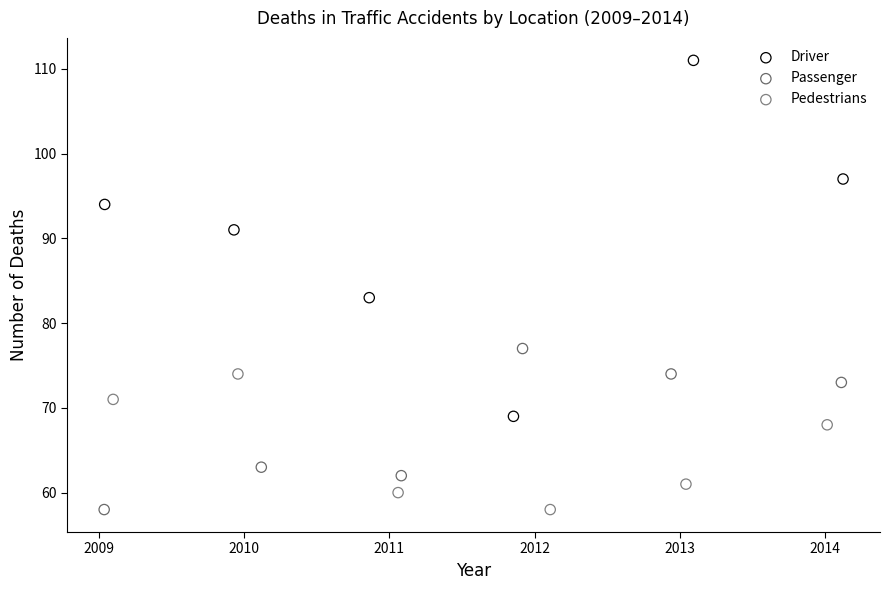

Which series has the widest spread of Y values?

Driver